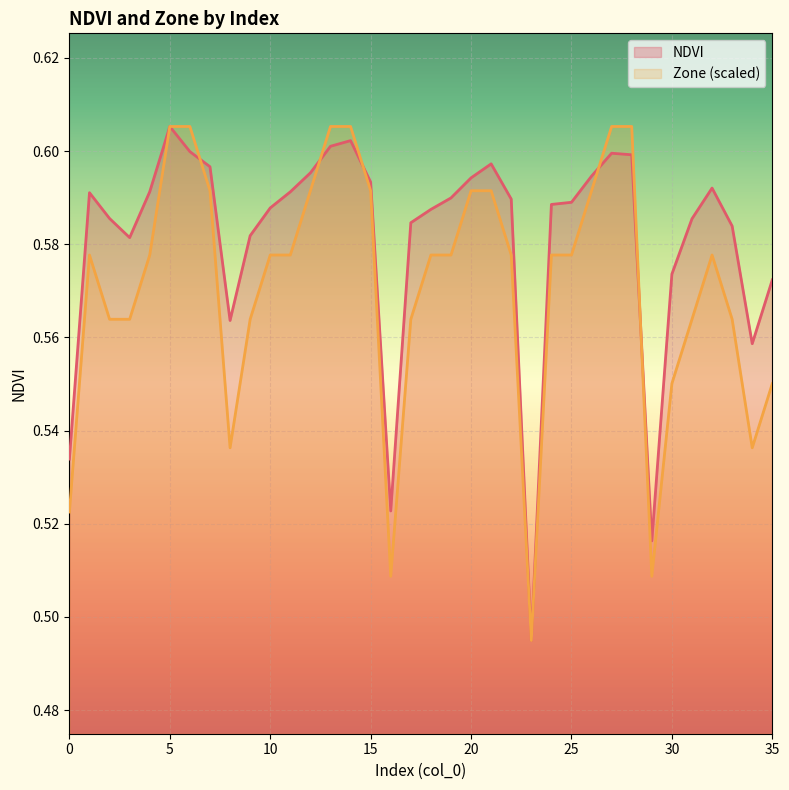

Reading left to right, what are all the values shown in this chart?

NDVI: 0.5	0.6	0.6	0.6	0.6	0.6	0.6	0.6	0.6	0.6	0.6	0.6	0.6	0.6	0.6	0.6	0.5	0.6	0.6	0.6	0.6	0.6	0.6	0.5	0.6	0.6	0.6	0.6	0.6	0.5	0.6	0.6	0.6	0.6	0.6	0.6
Zone (scaled): 0.5	0.6	0.6	0.6	0.6	0.6	0.6	0.6	0.5	0.6	0.6	0.6	0.6	0.6	0.6	0.6	0.5	0.6	0.6	0.6	0.6	0.6	0.6	0.5	0.6	0.6	0.6	0.6	0.6	0.5	0.6	0.6	0.6	0.6	0.5	0.6